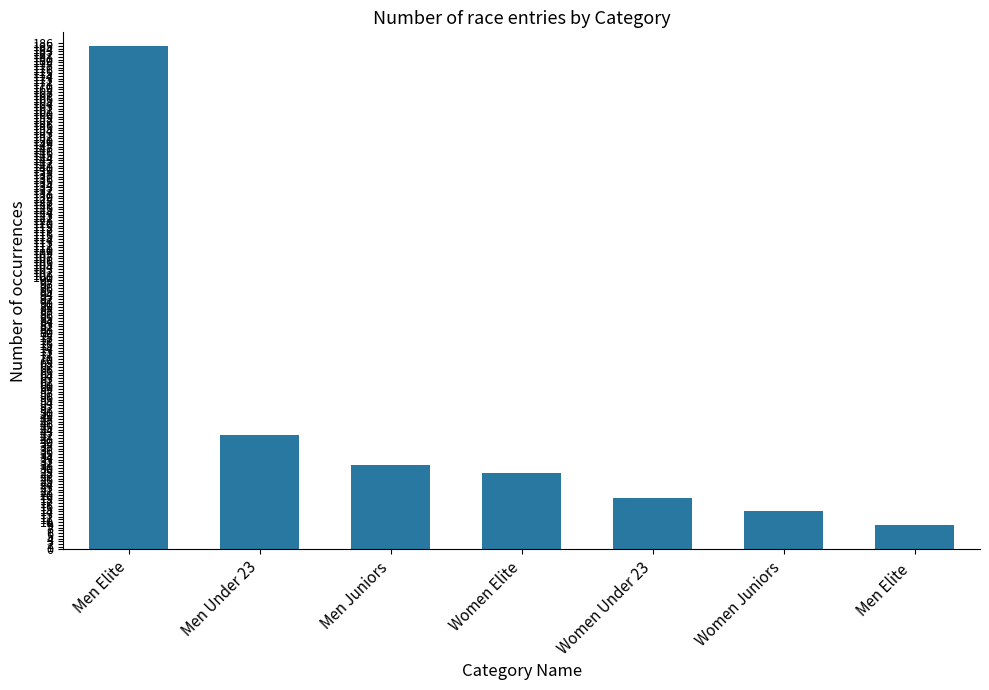

At which label does the data first exceed 28?

Men Elite